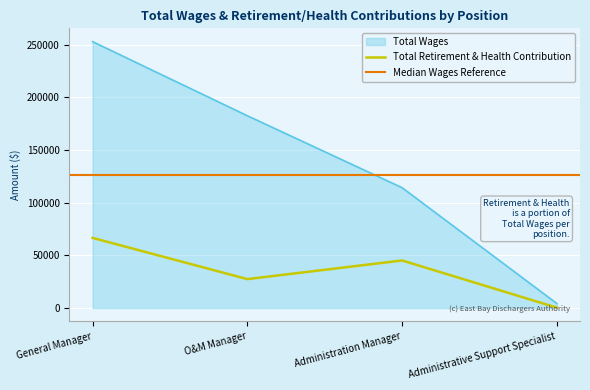

What is the difference between the highest and lowest values at Administration Manager?

69142